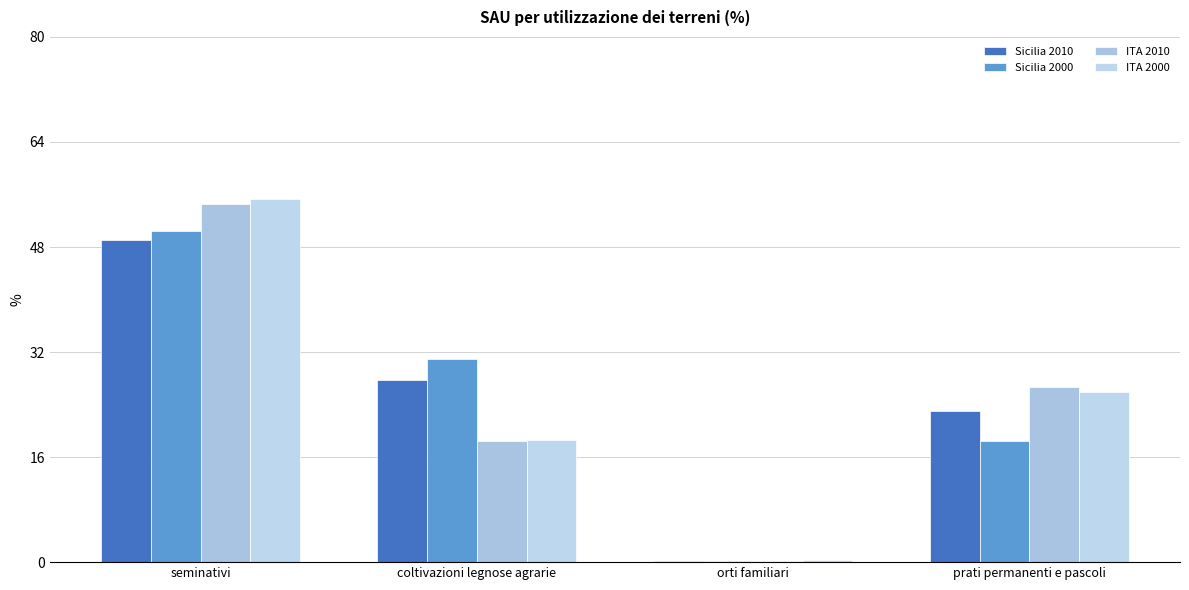

Count the number of data series in this chart.

4